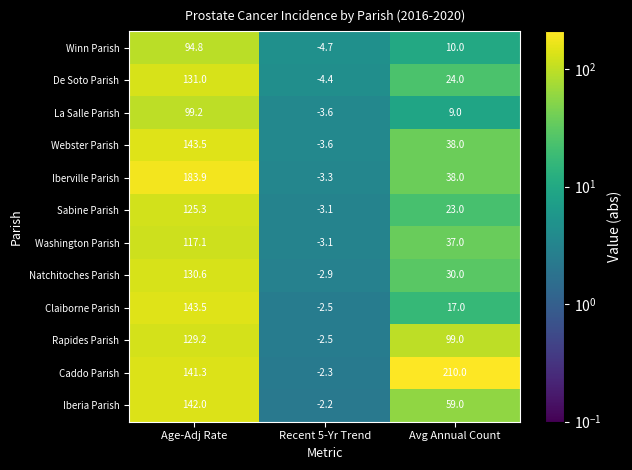

Is it true that Caddo Parish equals 210.0 at Avg Annual Count?

True